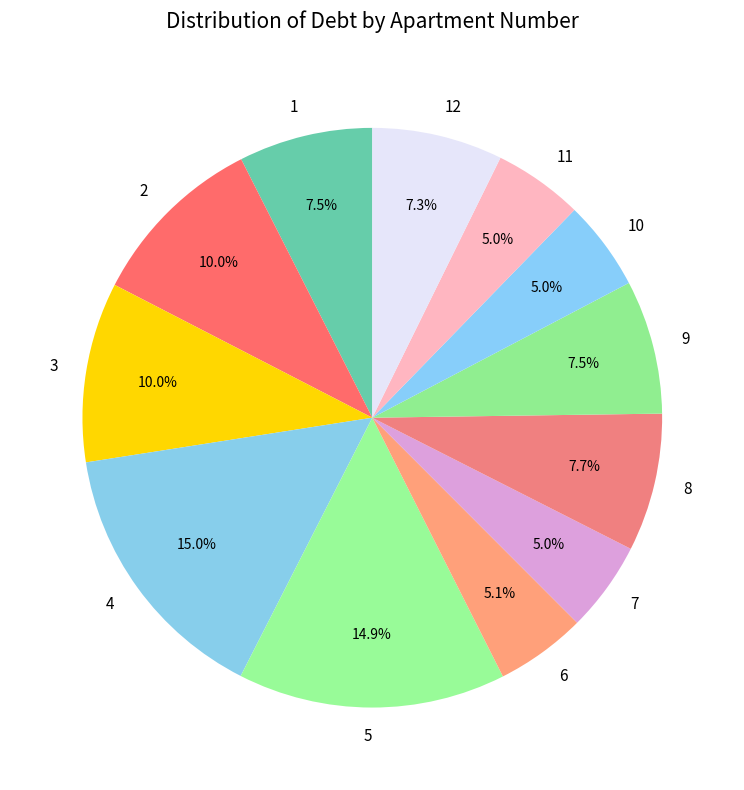

Which has a higher value, 9 or 4?

4